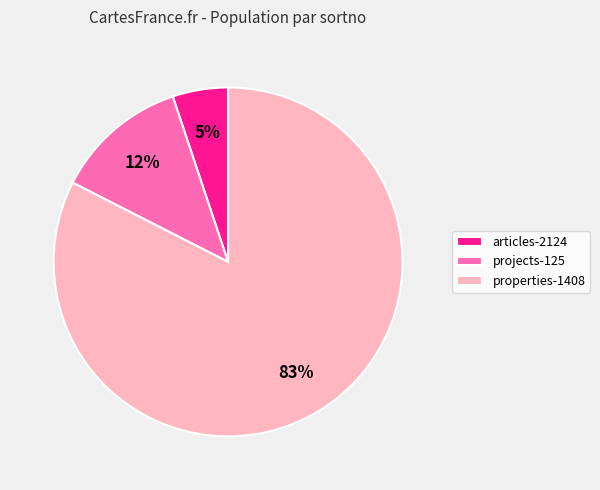

Which slice is the smallest?

articles-2124